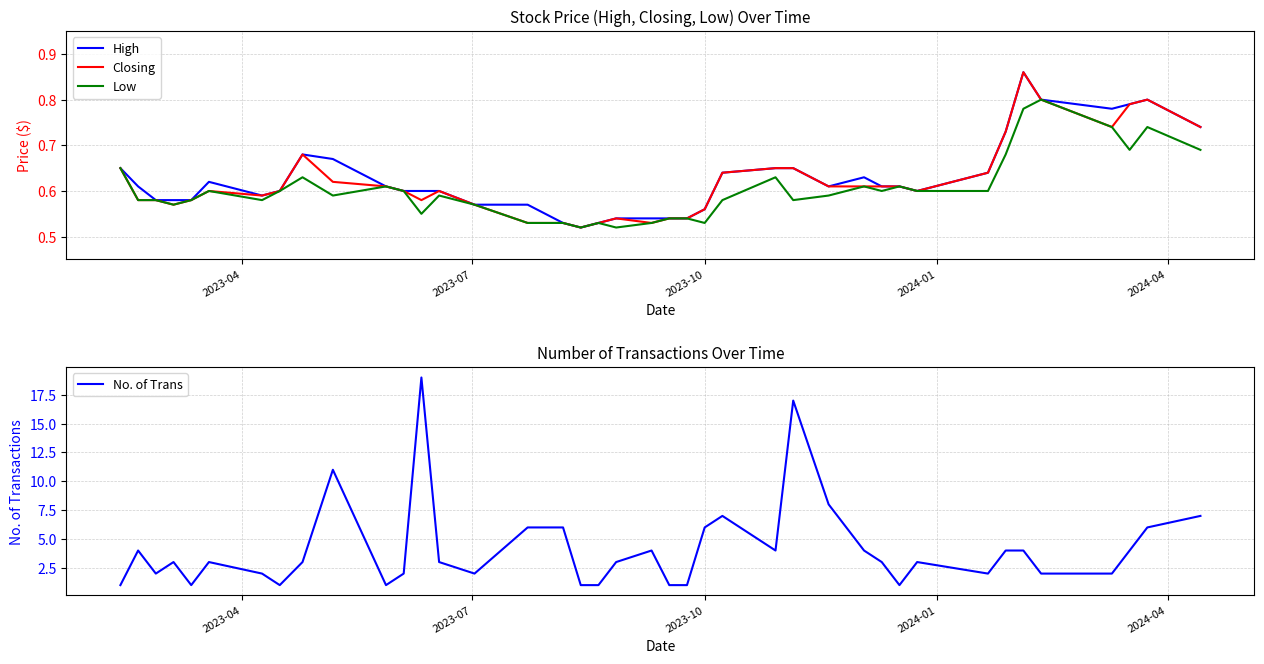

What are all the series names shown in the legend?

High, Closing, Low, No. of Trans